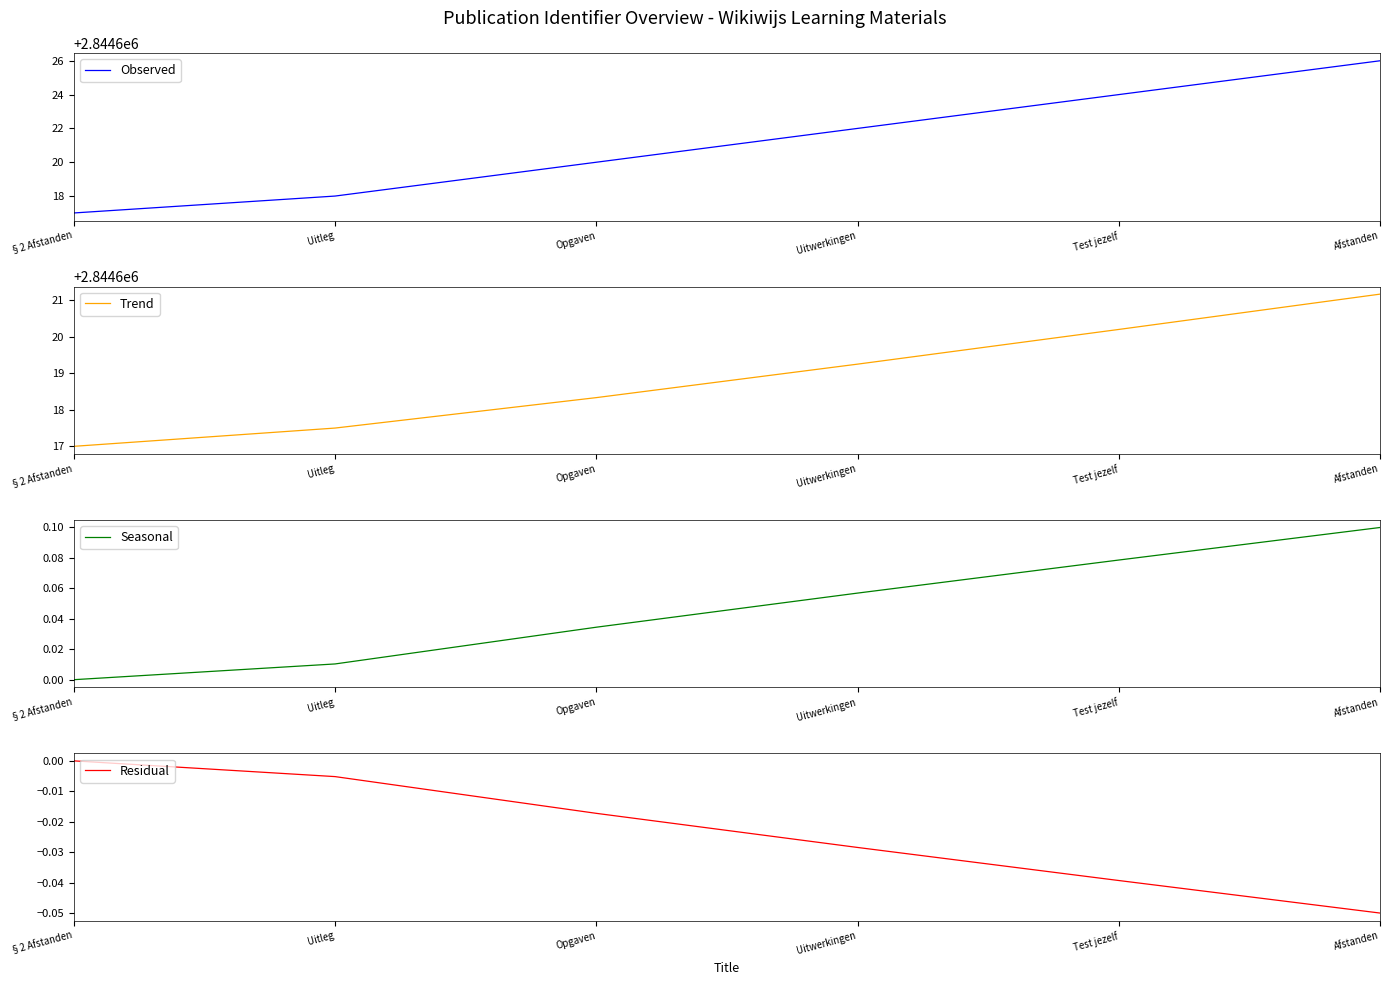

List the labels in order of Residual value, smallest first.

Afstanden, Test jezelf, Uitwerkingen, Opgaven, Uitleg, §2 Afstanden